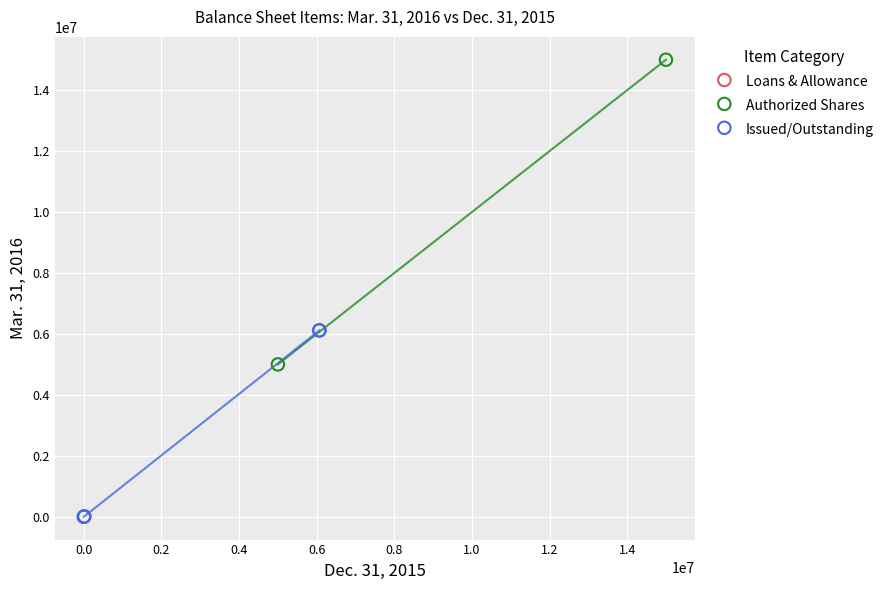

Which series reaches the maximum Y coordinate?

Authorized Shares